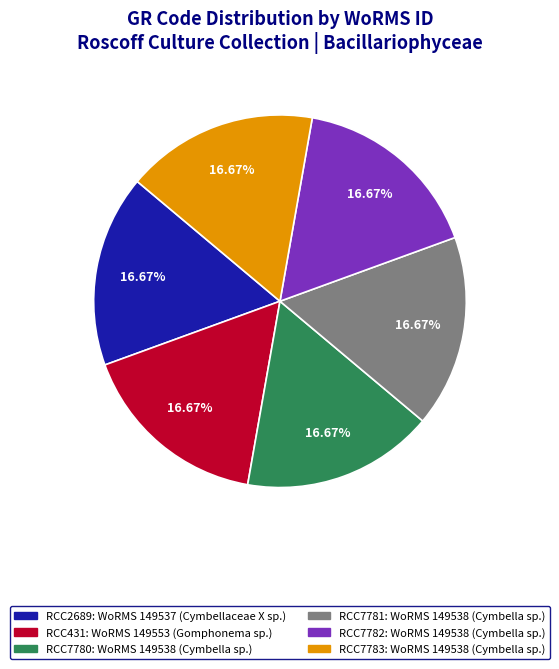

To the nearest percent, what percentage of the pie is RCC431?

17%